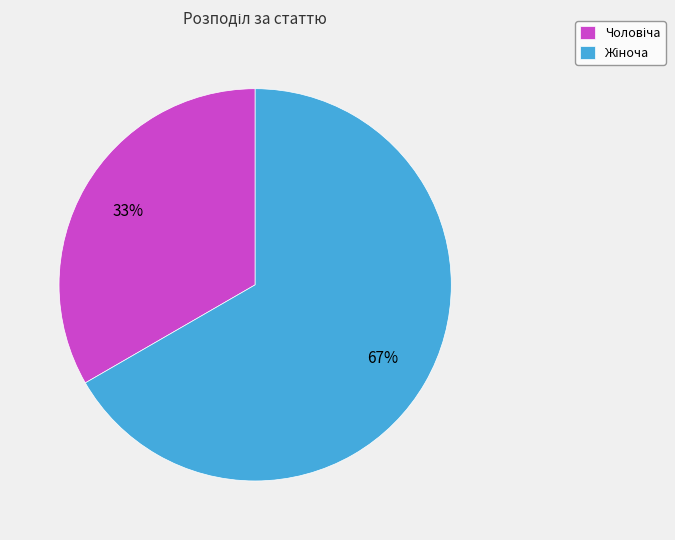

Does any single category account for the majority?

Yes